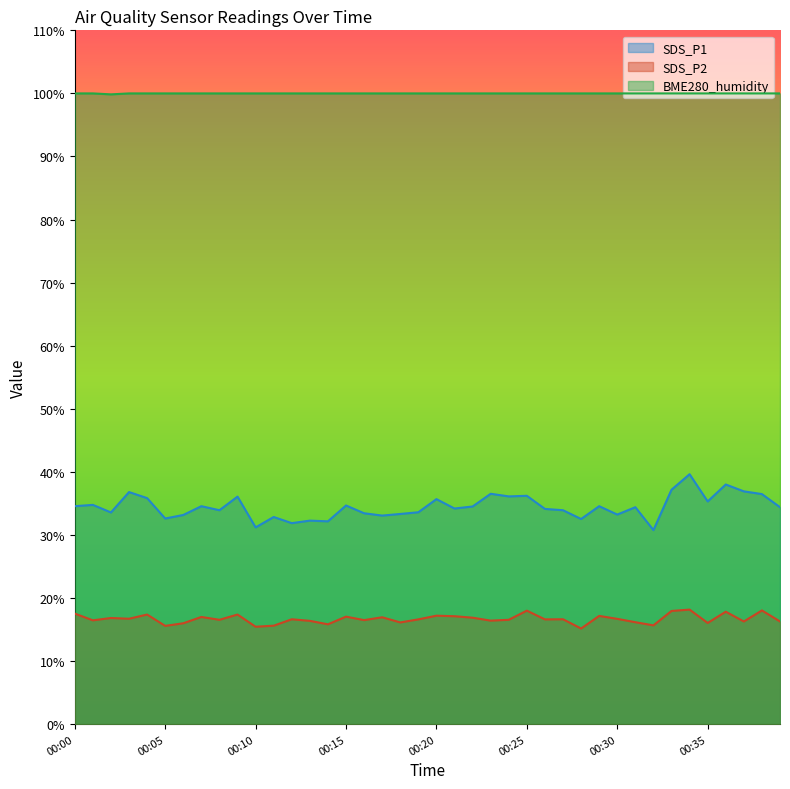

Rank the series by their maximum value, from highest to lowest.

BME280_humidity, SDS_P1, SDS_P2